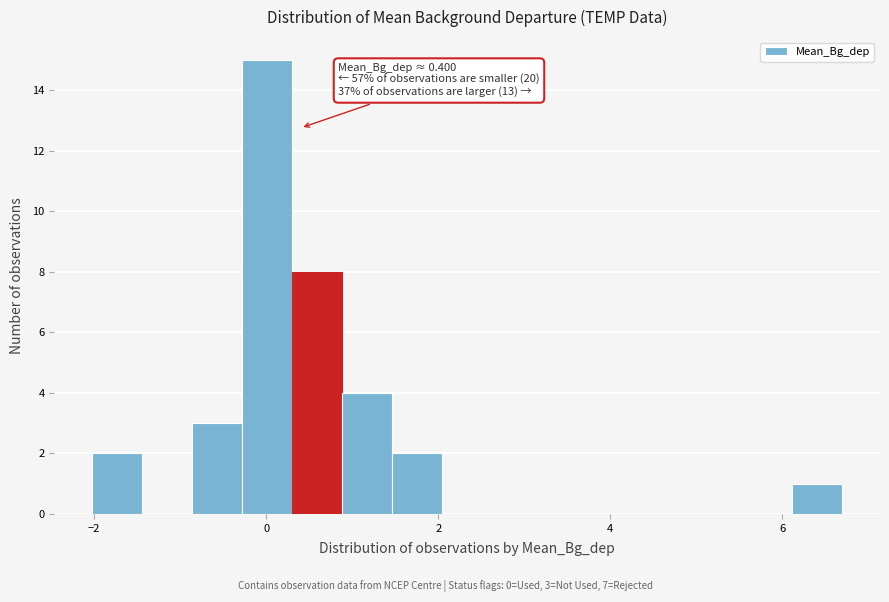

Read against the x-axis, roughly where is the centre of the tallest bar?

0.0